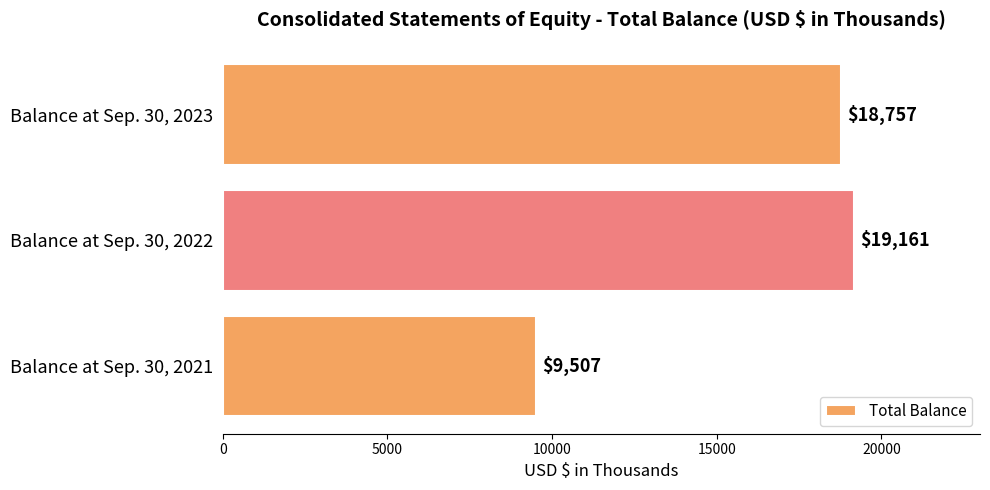

What is the change in value from Balance at Sep. 30, 2021 to Balance at Sep. 30, 2022?

+9654